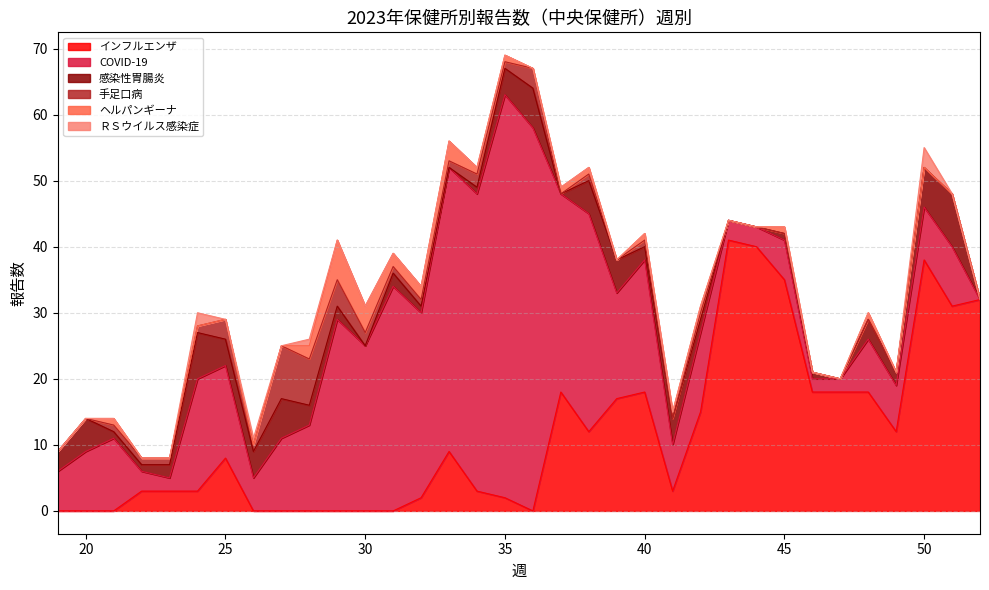

Reading left to right, extract all data points from this chart.

インフルエンザ: 0	0	0	3	3	3	8	0	0	0	0	0	0	2	9	3	2	0	18	12	17	18	3	15	41	40	35	18	18	18	12	38	31	32
COVID-19: 6	9	11	3	2	17	14	5	11	13	29	25	34	28	43	45	61	58	30	33	16	20	7	12	3	3	6	2	2	8	7	8	9	0
感染性胃腸炎: 3	5	1	1	2	7	4	4	6	3	2	0	2	1	0	1	4	6	0	5	5	2	4	2	0	0	1	1	0	3	2	6	8	0
手足口病: 0	0	1	1	1	1	3	1	8	7	4	2	1	1	1	2	1	3	0	1	0	1	0	1	0	0	0	0	0	0	0	0	0	0
ヘルパンギーナ: 0	0	1	0	0	0	0	0	0	2	6	4	2	2	3	1	1	0	1	1	0	1	1	1	0	0	1	0	0	1	0	0	0	0
ＲＳウイルス感染症: 0	0	0	0	0	2	0	1	0	1	0	0	0	0	0	0	0	0	0	0	0	0	0	0	0	0	0	0	0	0	0	3	0	0